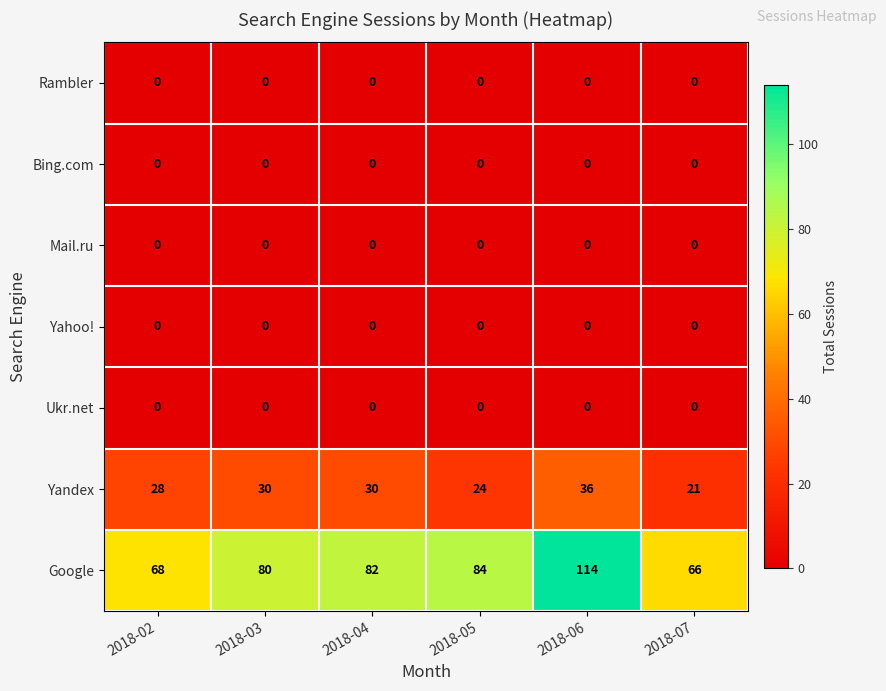

Between 2018-04 and 2018-06, which series saw the biggest shift?

Google